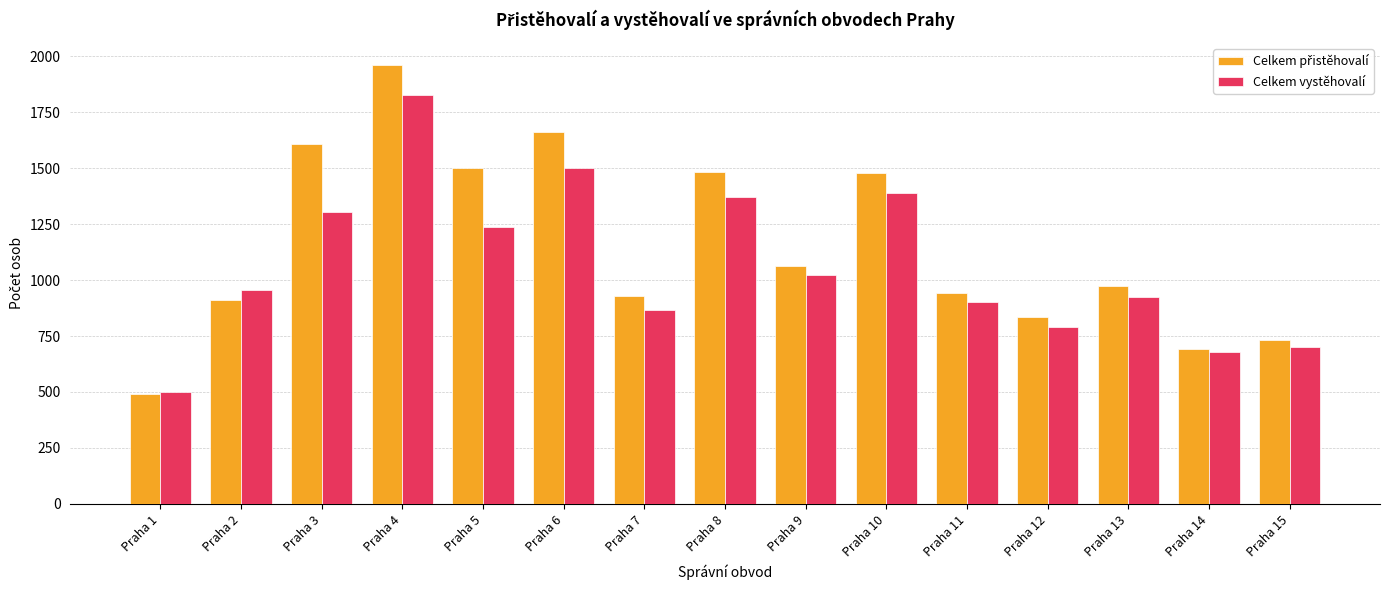

What is the spread (max minus min) of values at Praha 10?

89